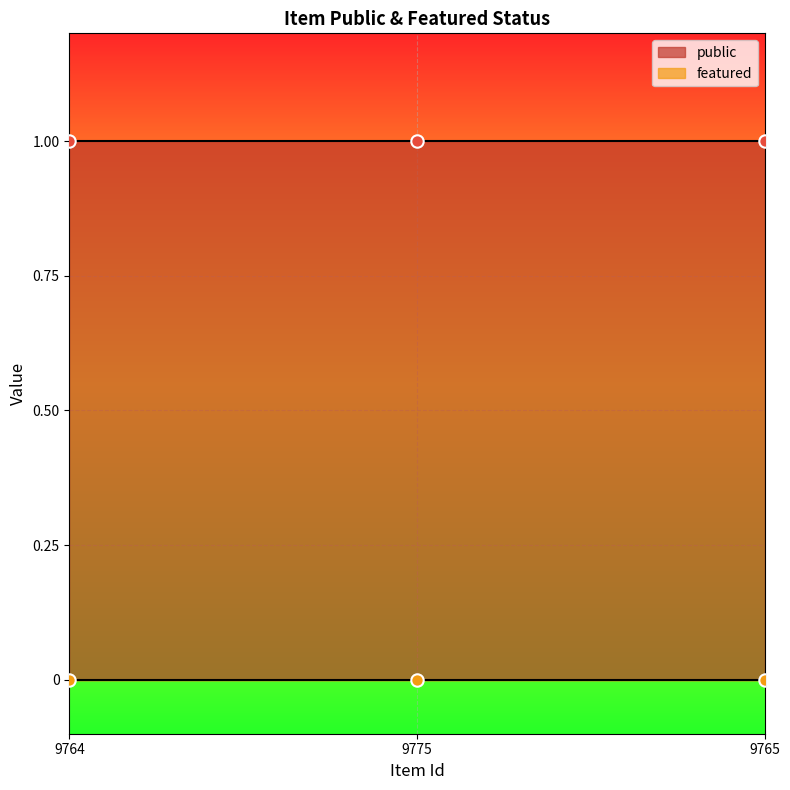

What is the total value across all series at 9775?

1